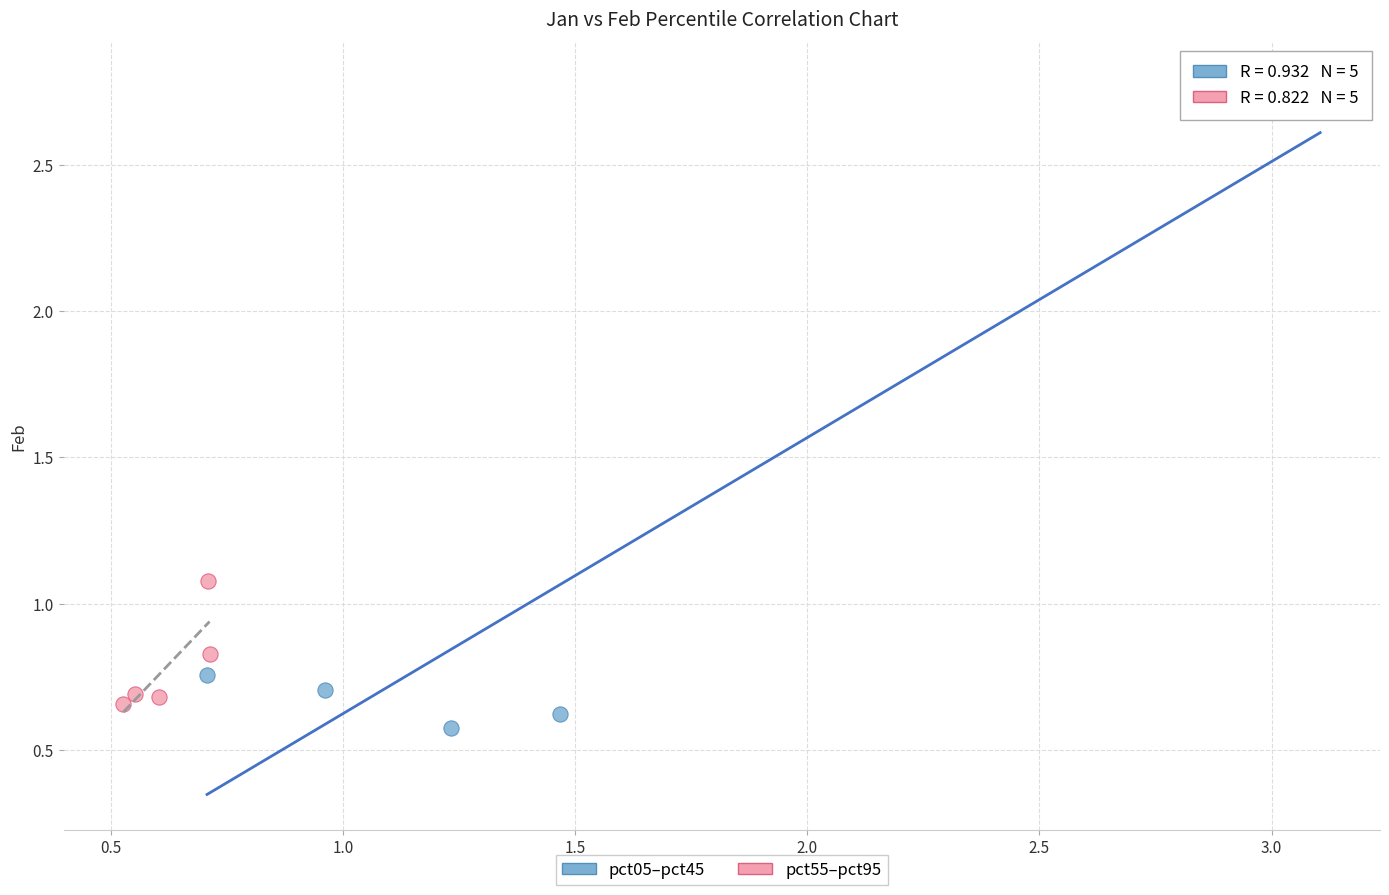

Which series contains the lowest Y value?

pct05–pct45